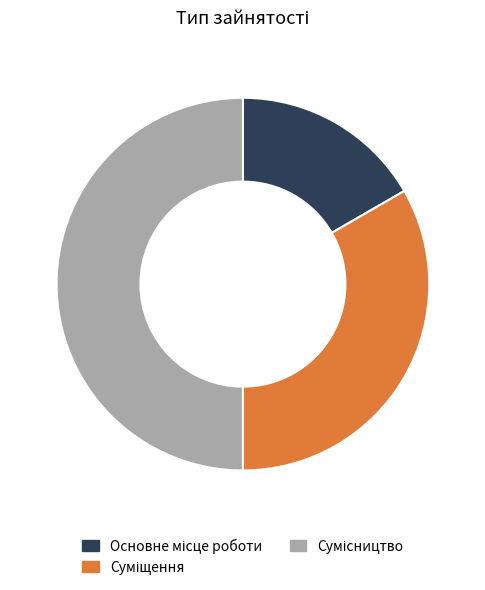

Combined, do Суміщення and Сумісництво account for over 50%?

Yes